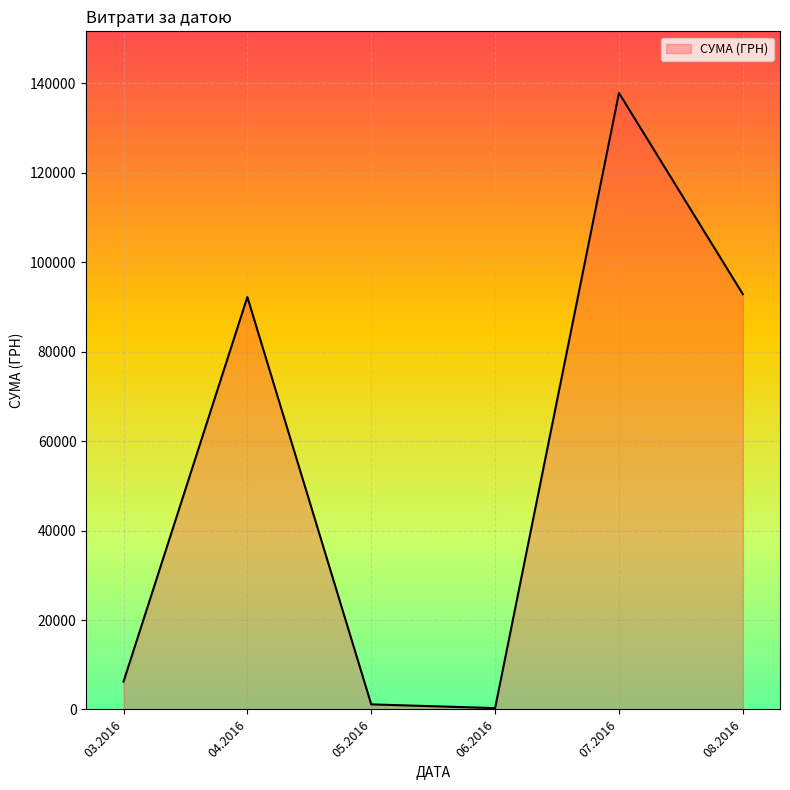

What is the difference between the second highest and minimum values?

92556.7